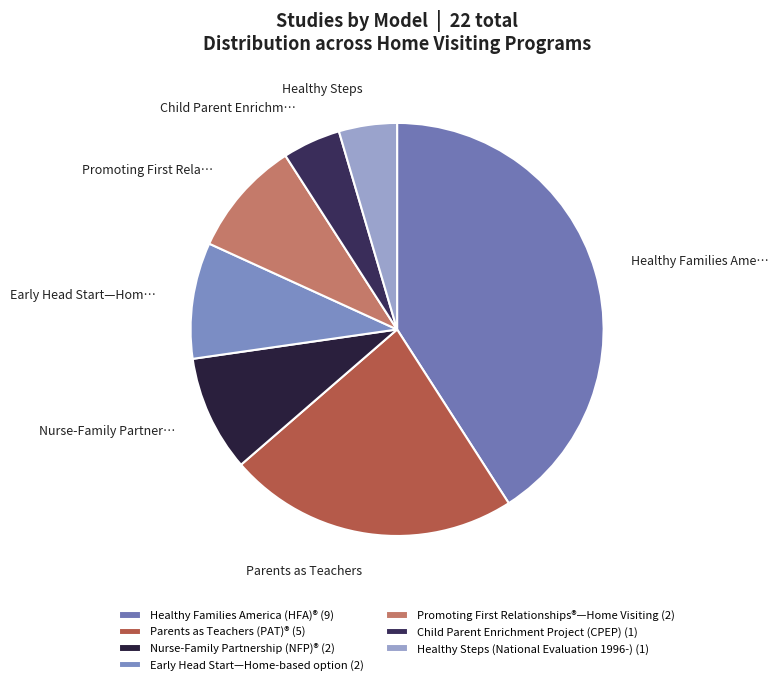

What portion of the pie excludes Nurse-Family Partnership (NFP)®?

90.9%